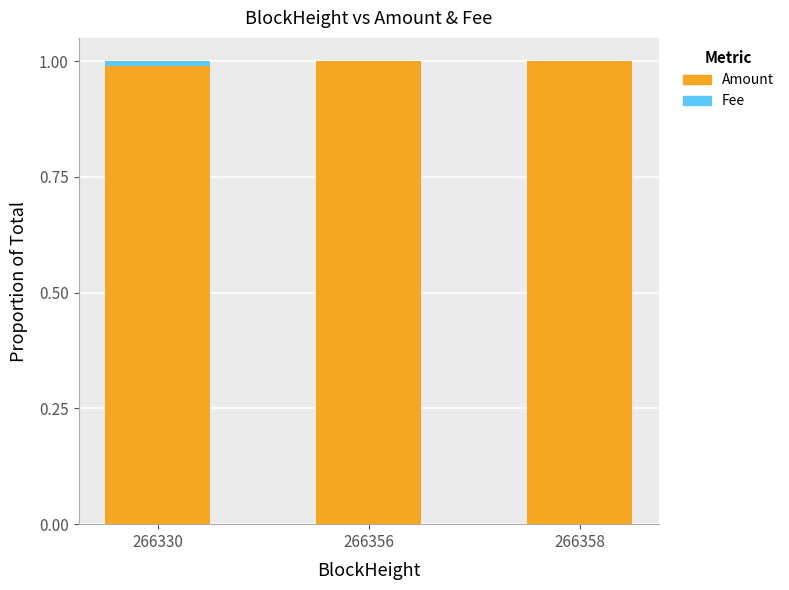

What is the maximum value for Amount?

1.0